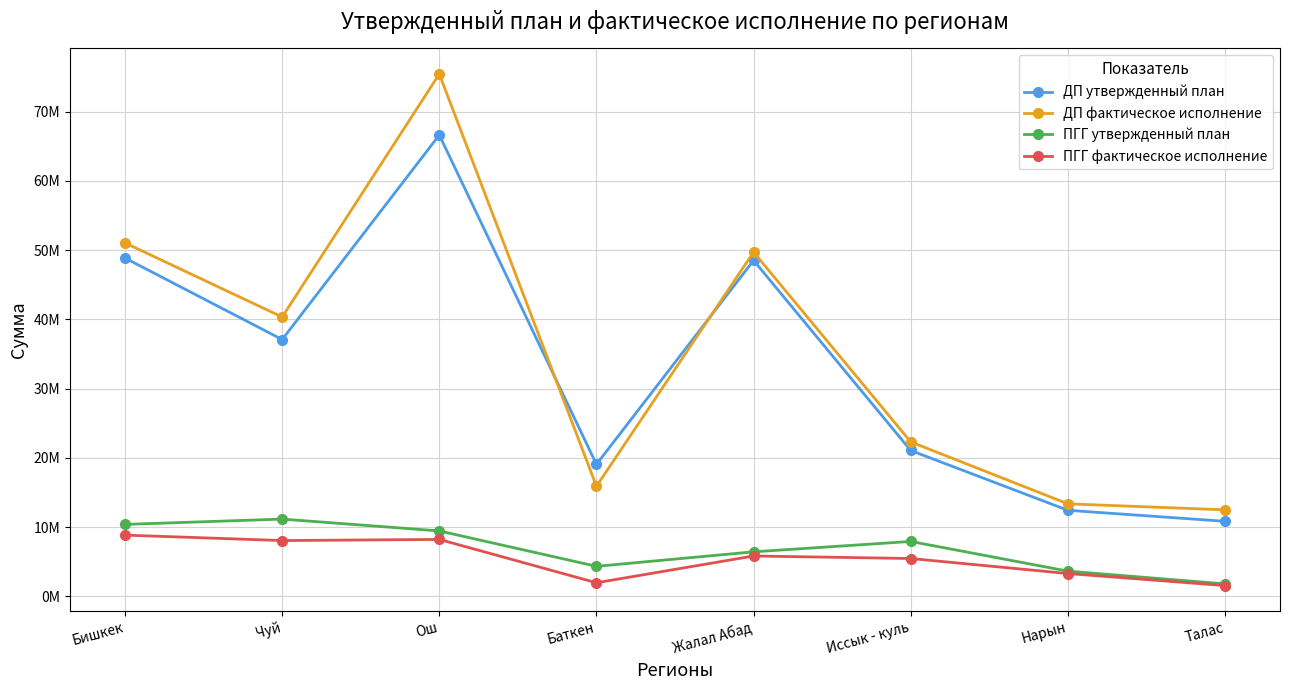

What are all the series names shown in the legend?

ДП утвержденный план, ДП фактическое исполнение, ПГГ утвержденный план, ПГГ фактическое исполнение